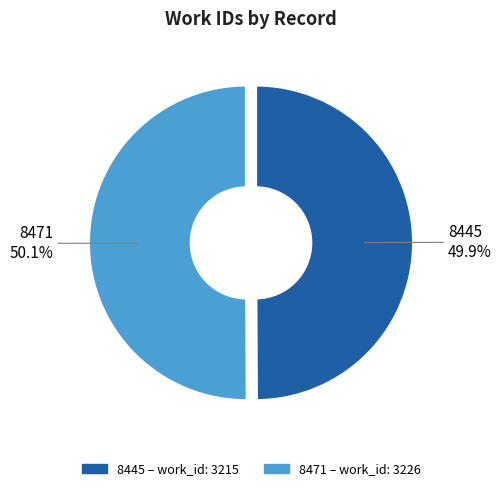

Is there a majority slice in this chart?

Yes